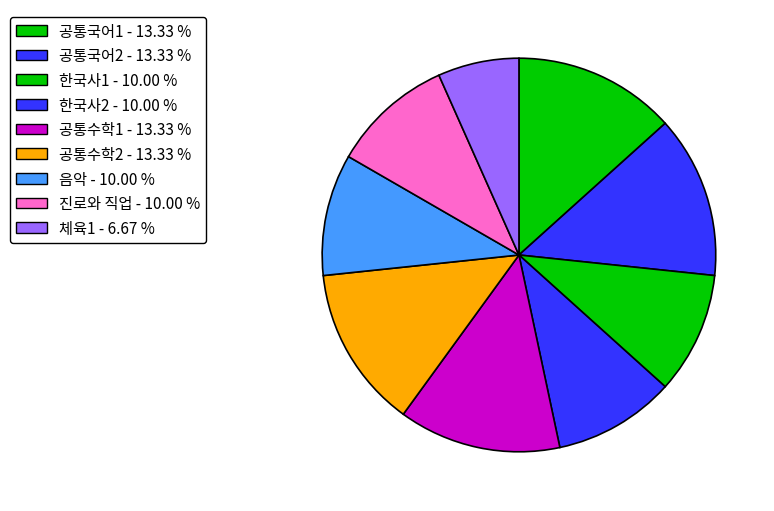

Do 공통수학2 and 체육1 together represent more than half of the pie?

No